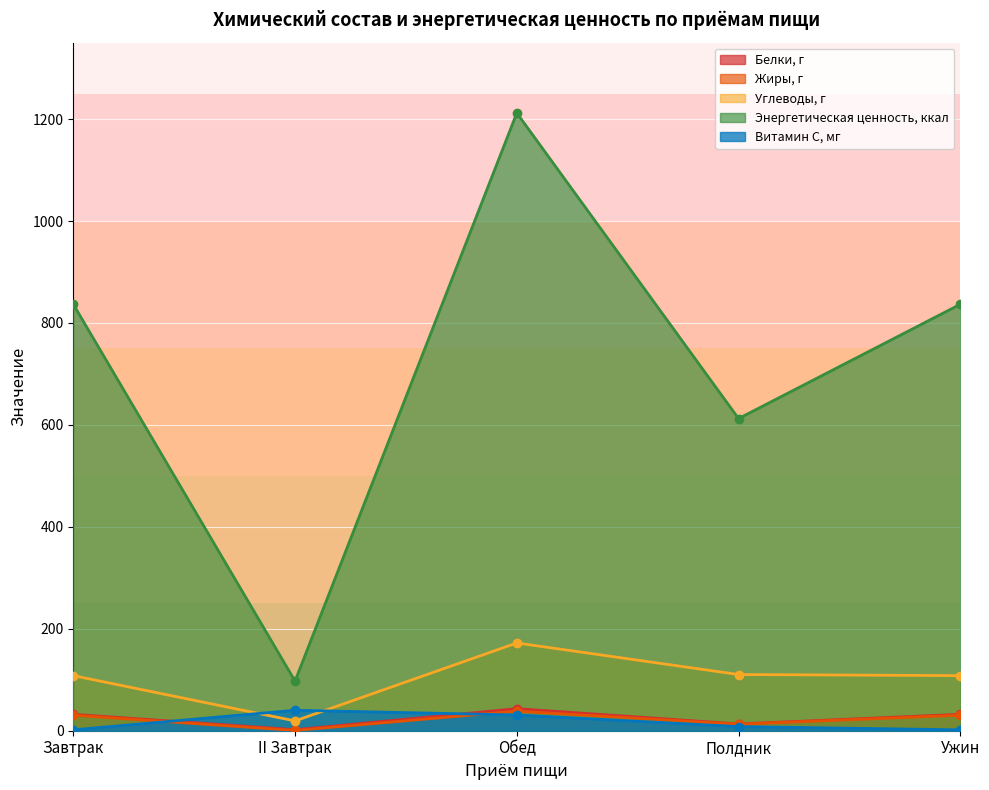

What are all the series names shown in the legend?

Белки, г, Жиры, г, Углеводы, г, Энергетическая ценность, ккал, Витамин С, мг